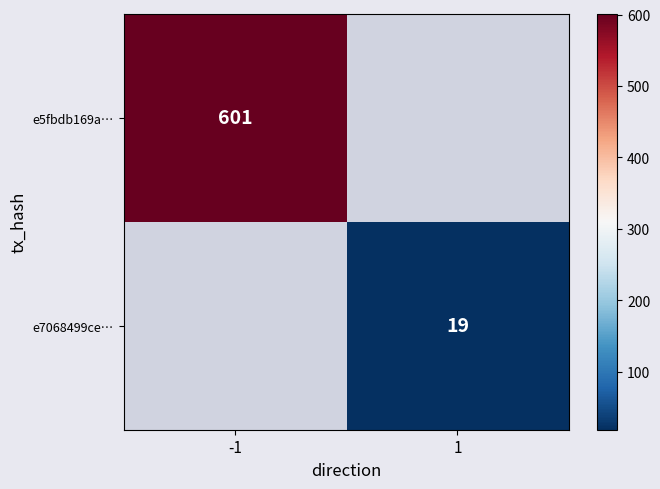

The value of e7068499ce… at 1 is 19. True or false?

True